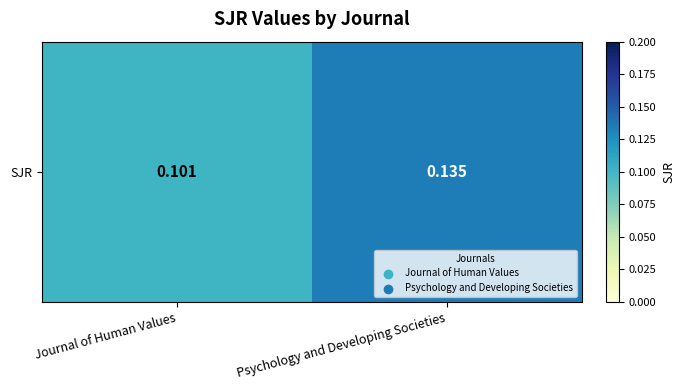

The value at Journal of Human Values is 0.0. True or false?

False